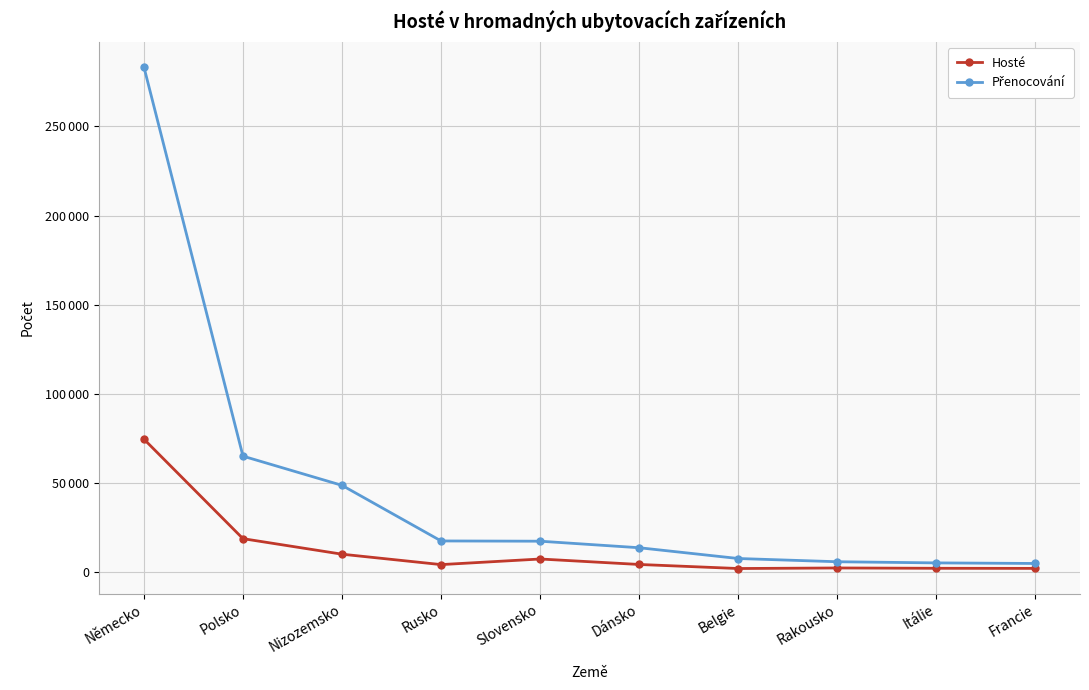

Which series has the largest total across all categories?

Přenocování